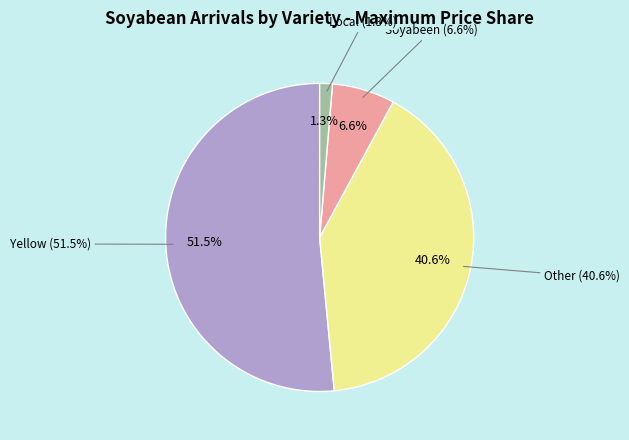

Which slice is the largest?

Yellow(Badnawar)